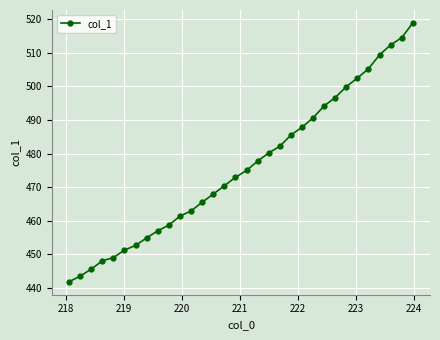

Reading left to right, extract all data points from this chart.

441.8	443.4	445.5	448.0	449.0	451.2	452.6	454.9	457.0	458.7	461.4	462.9	465.5	467.9	470.4	472.9	475.0	477.7	480.2	482.2	485.5	487.8	490.7	494.2	496.7	500.0	502.5	505.3	509.4	512.4	514.5	518.9